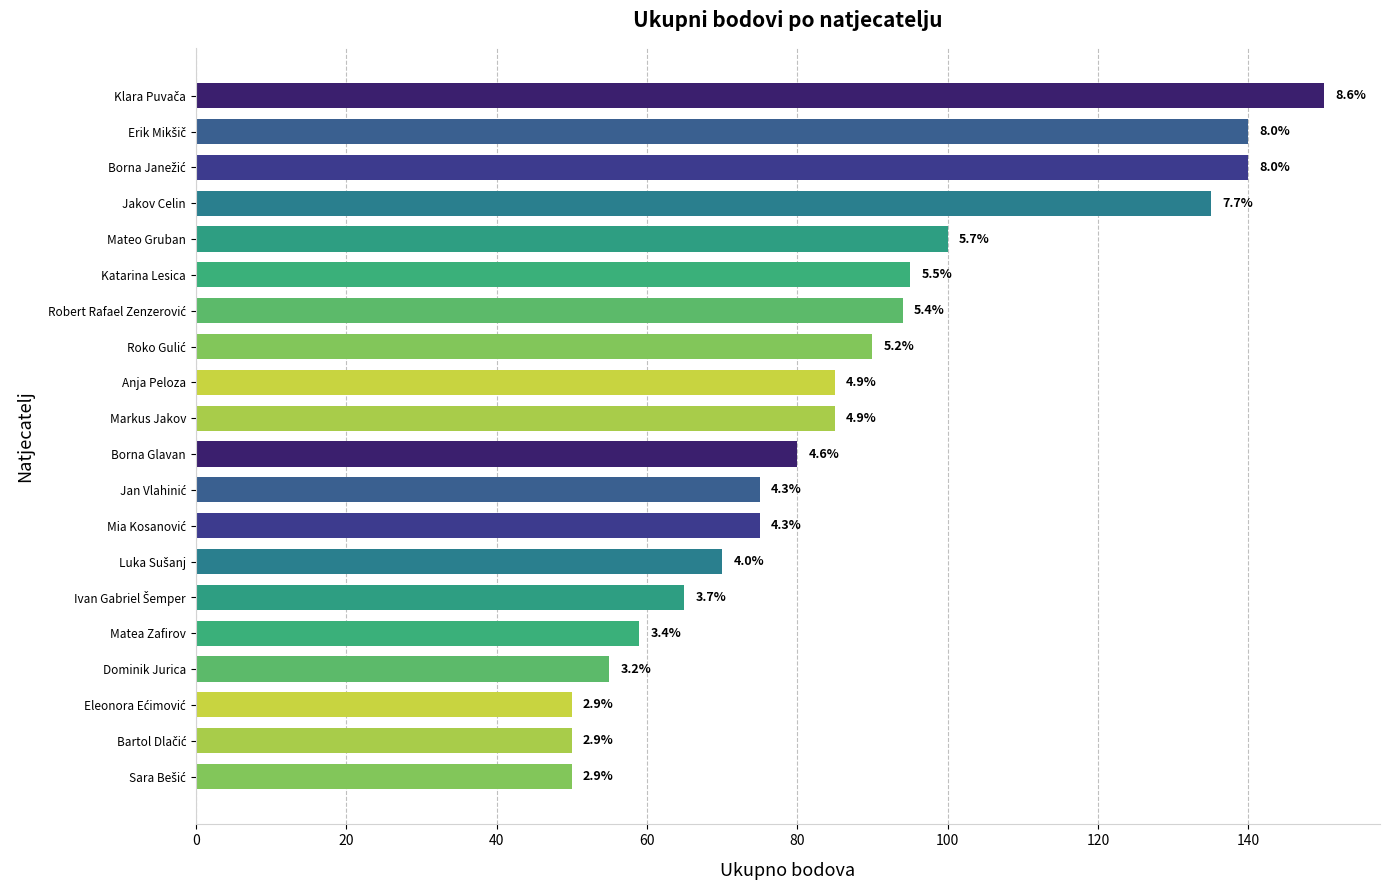

Are the bars horizontal?

Yes